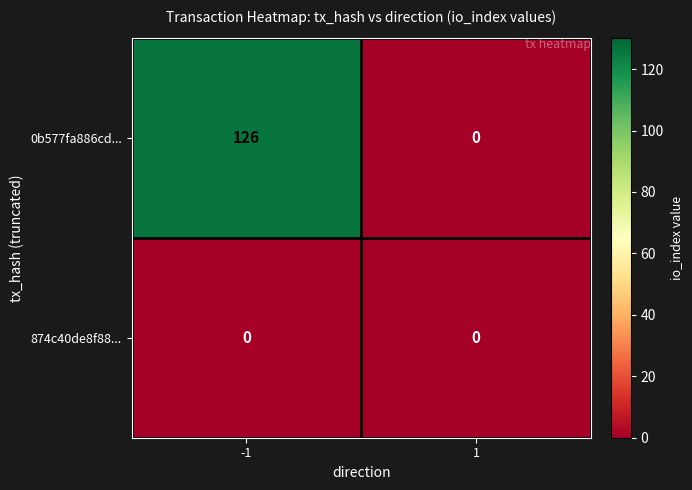

What is the total value across all series at -1?

126